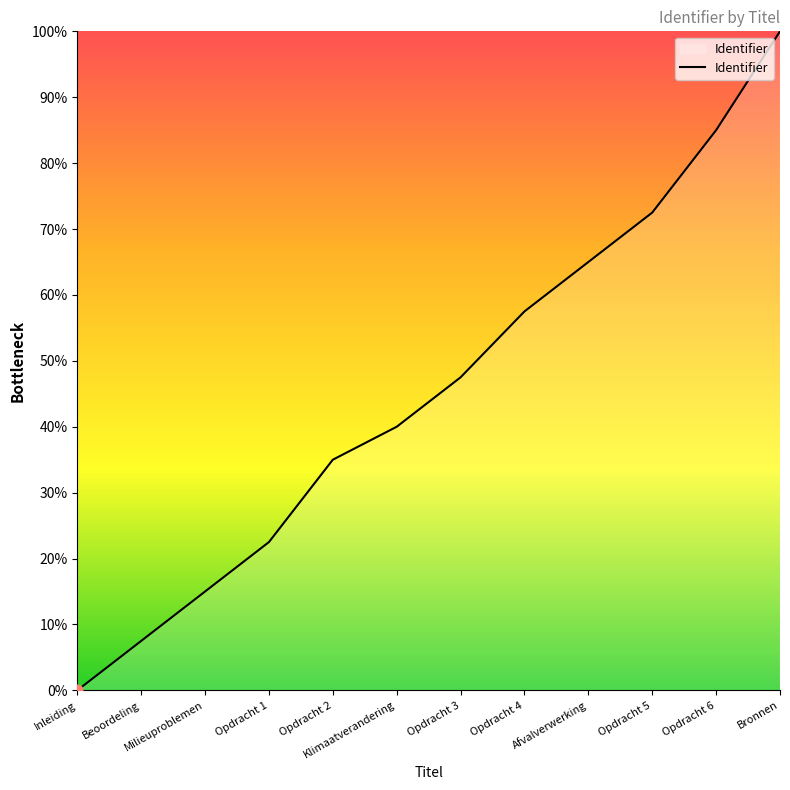

Approximately how many times larger is the value at Milieuproblemen compared to Opdracht 4?

0.3